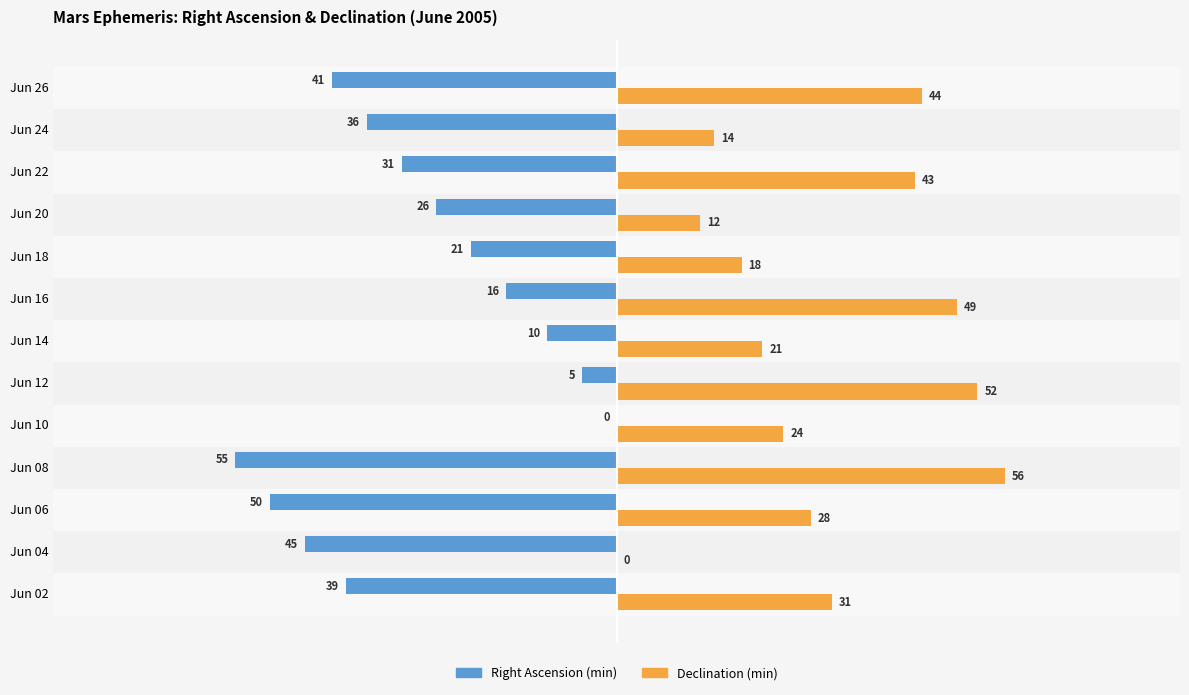

At which category is the sum across all series the highest?

Jun 12